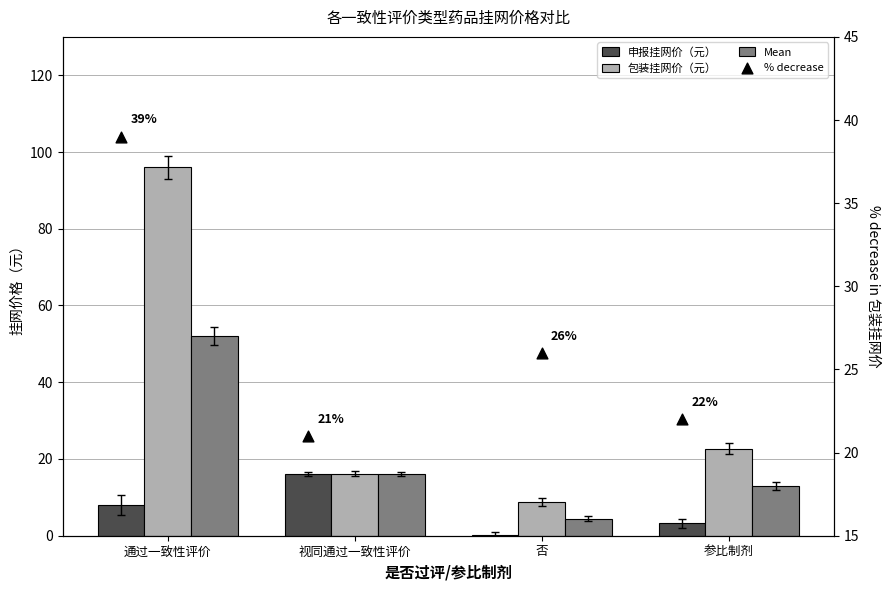

At which category is the sum across all series the highest?

通过一致性评价